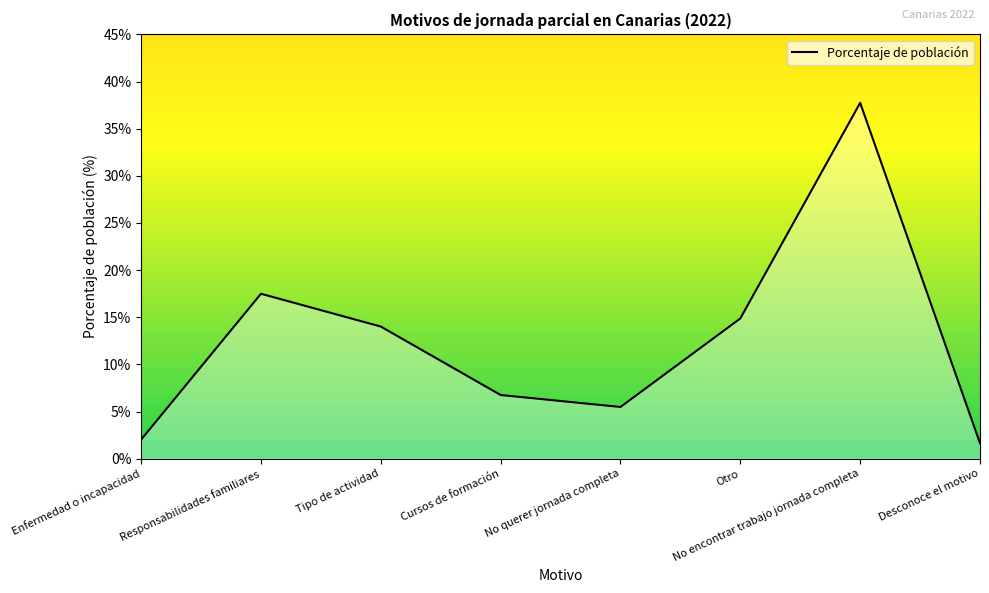

At which label does the data first exceed 14?

Responsabilidades familiares